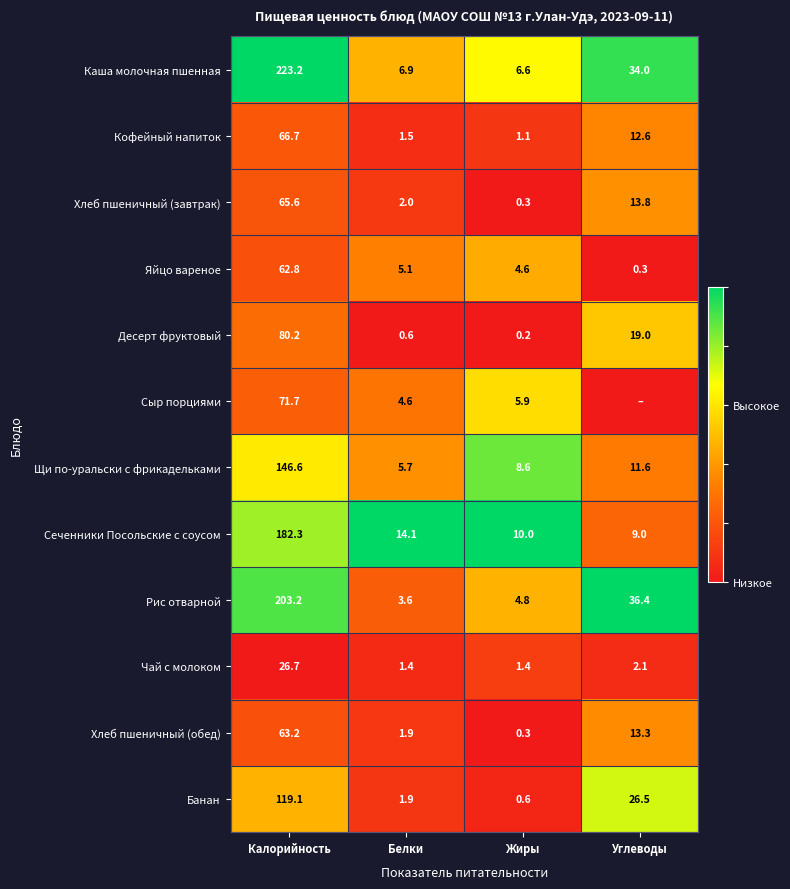

What is the spread (max minus min) of values at Жиры?

9.8